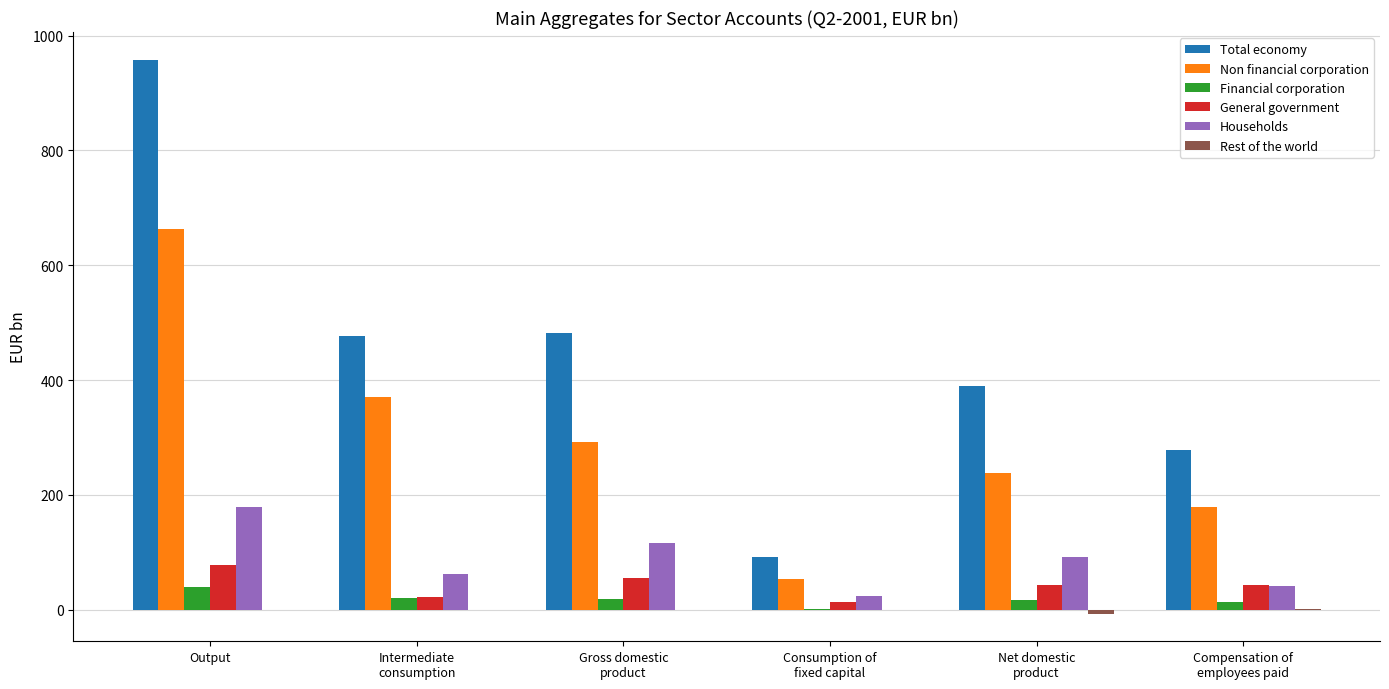

How many groups of bars are there?

6